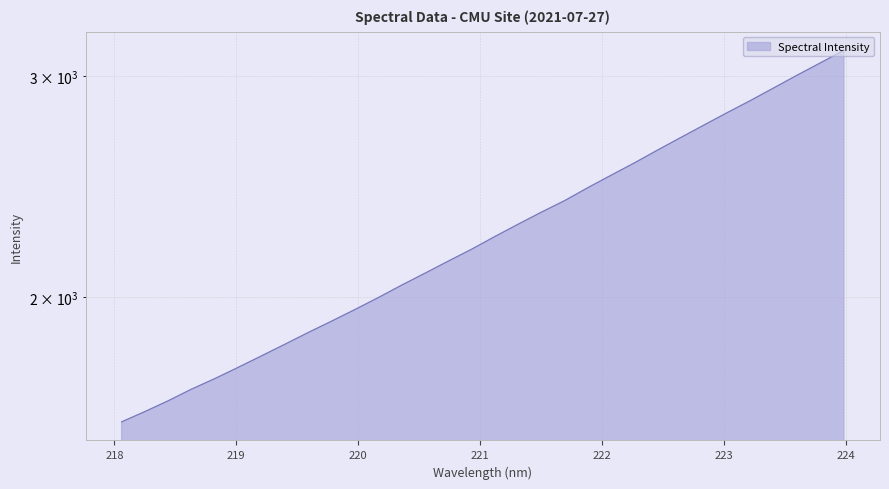

What is the average value?

2265.3